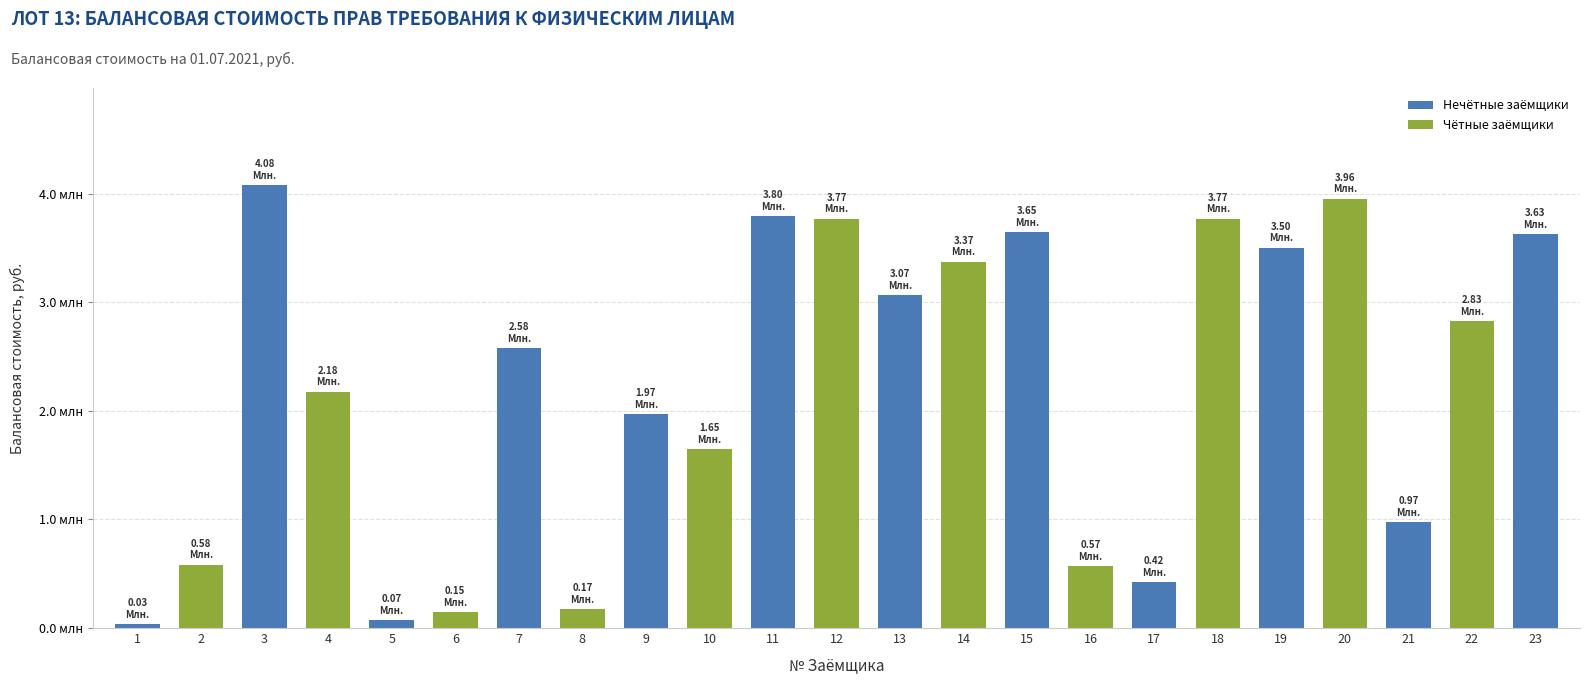

What is the difference between the second highest and second lowest values?

3882170.1